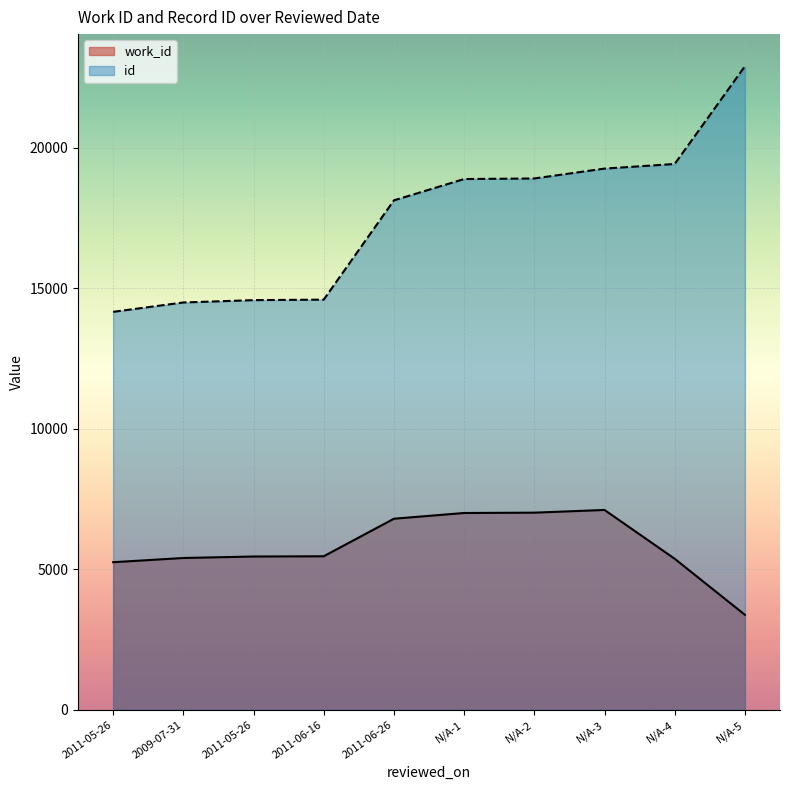

True or false: work_id and id cross at least once.

False